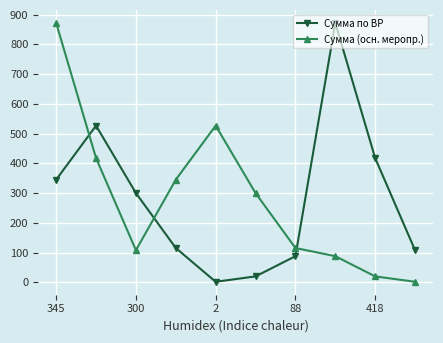

At how many categories does at least one series exceed 326?

6